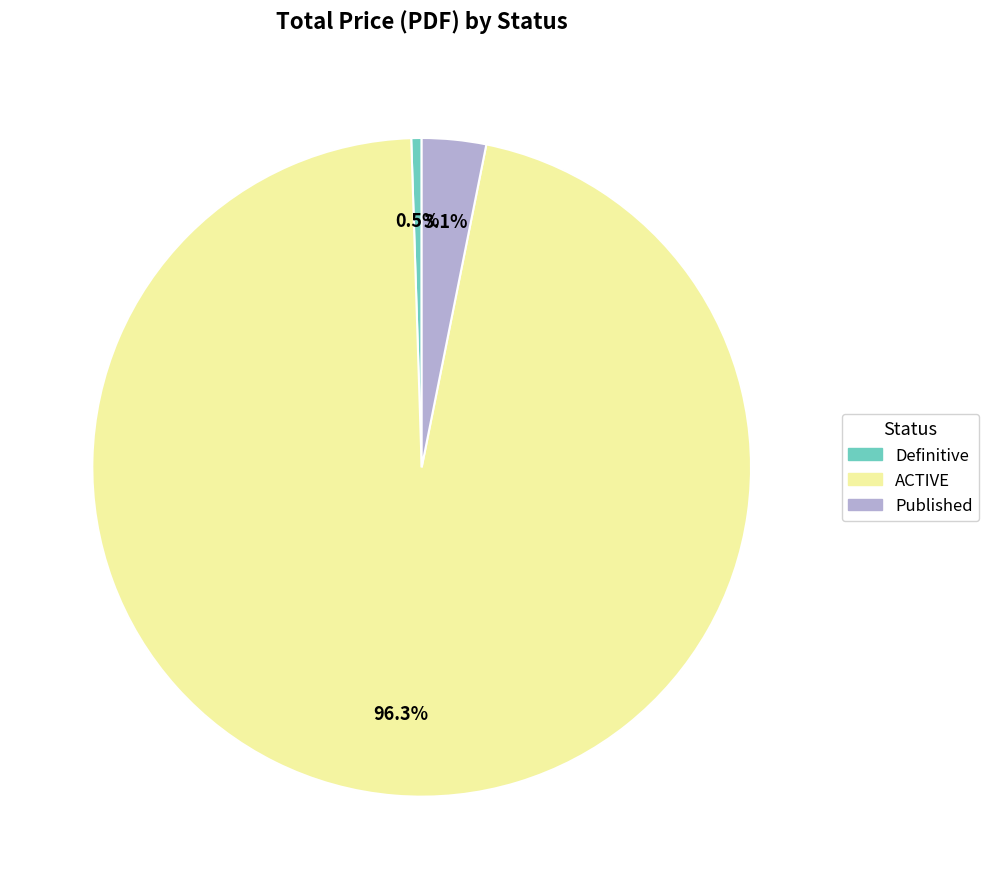

Between ACTIVE and Published, which is larger?

ACTIVE